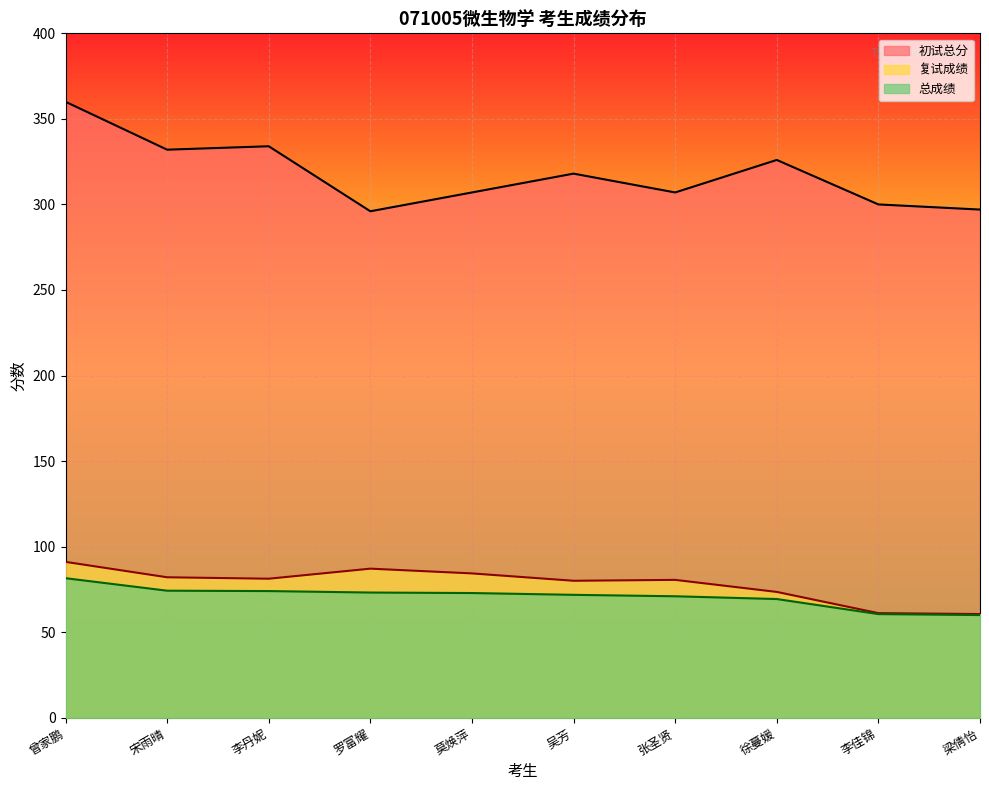

What is the label of the 9th point from the right?

宋雨晴